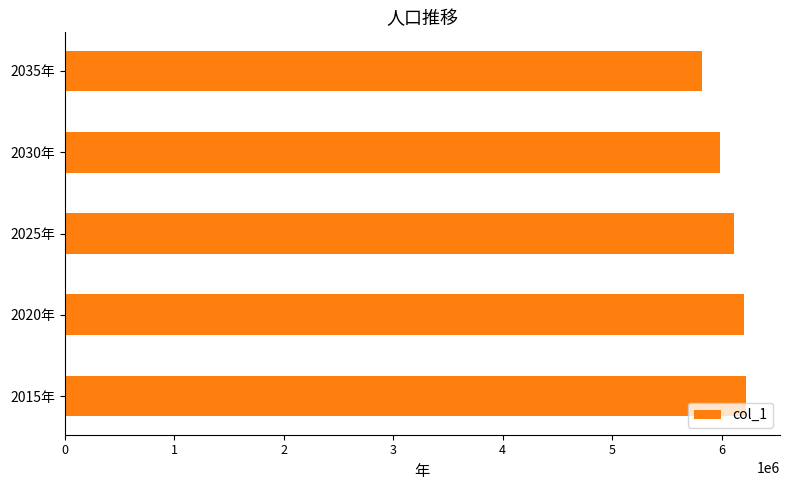

What is the difference between the maximum and minimum values?

399784